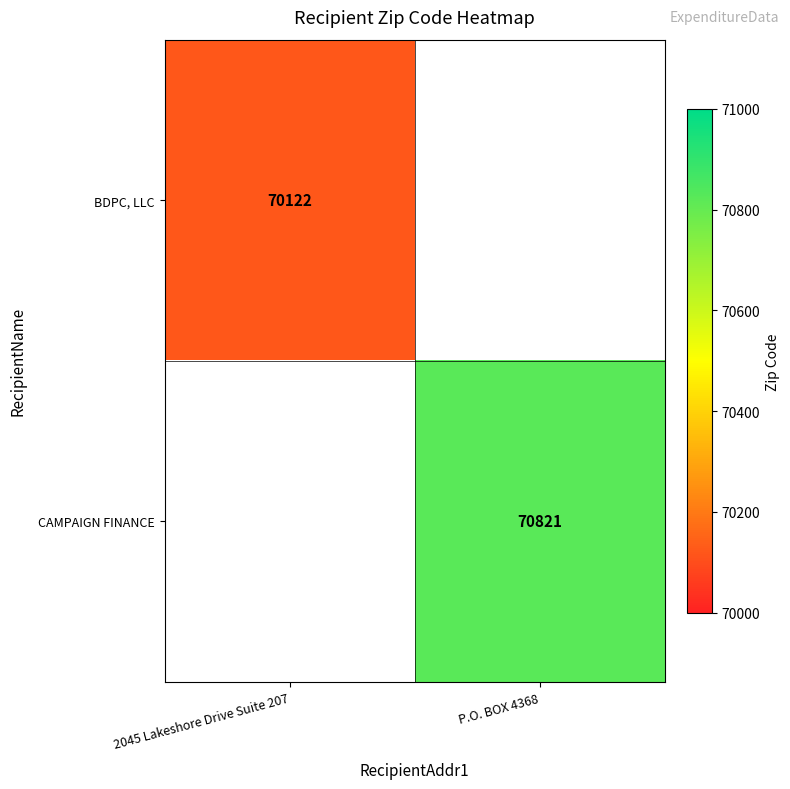

How many distinct data groups are displayed?

2